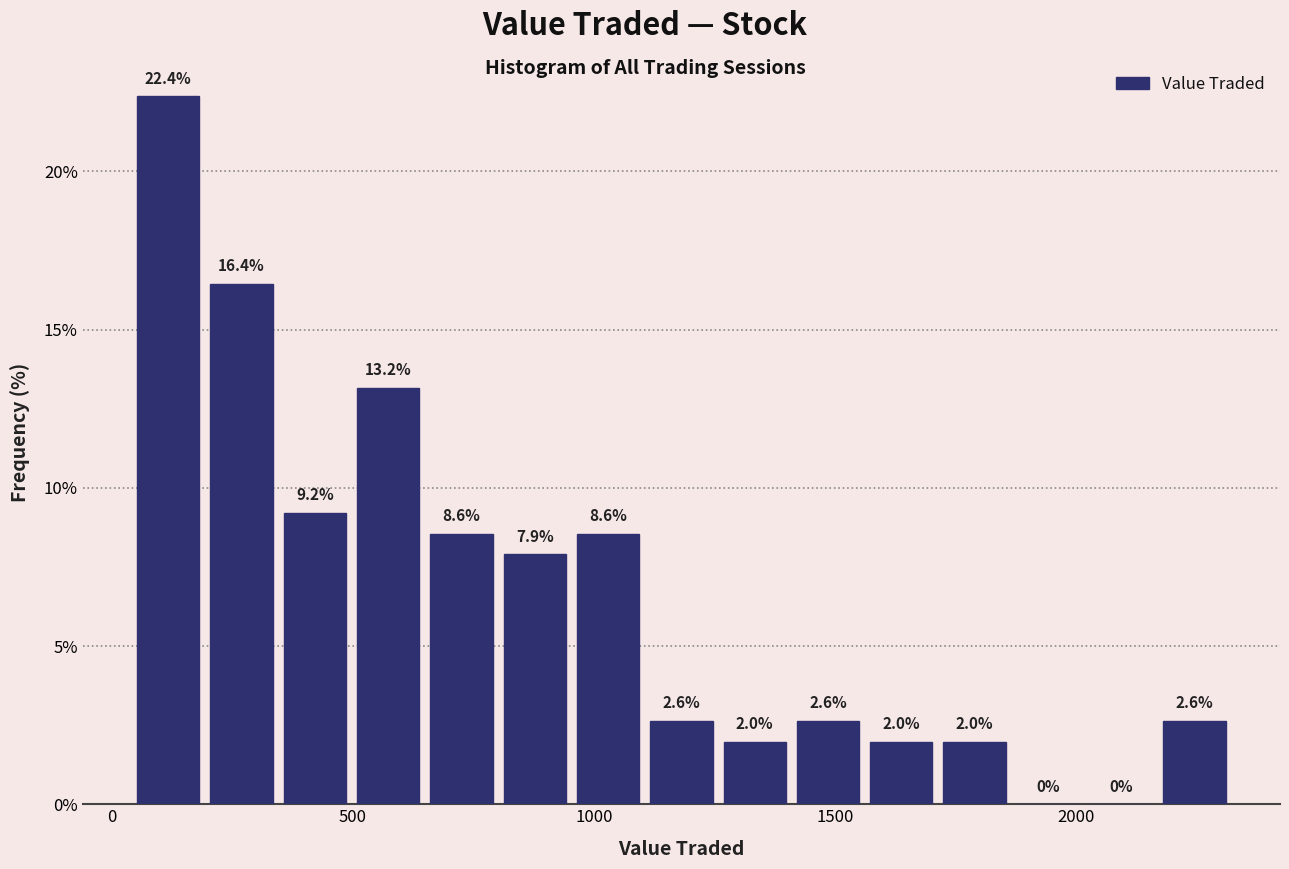

Read against the x-axis, roughly where is the centre of the tallest bar?

100